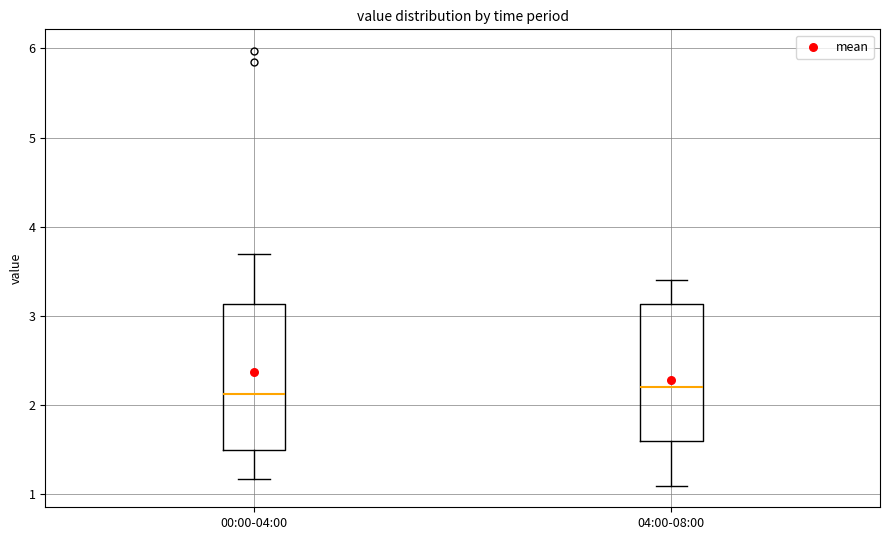

Reading left to right, read every box against the y-axis: the position of its median line, the range the box covers, and the ends of its whiskers. The values are not printed on the chart, so give them approximately, as read against the axis.

00:00-04:00: median 2.1, box 1.5 to 3.1, whiskers 1.2 to 3.7
04:00-08:00: median 2.2, box 1.6 to 3.1, whiskers 1.1 to 3.4